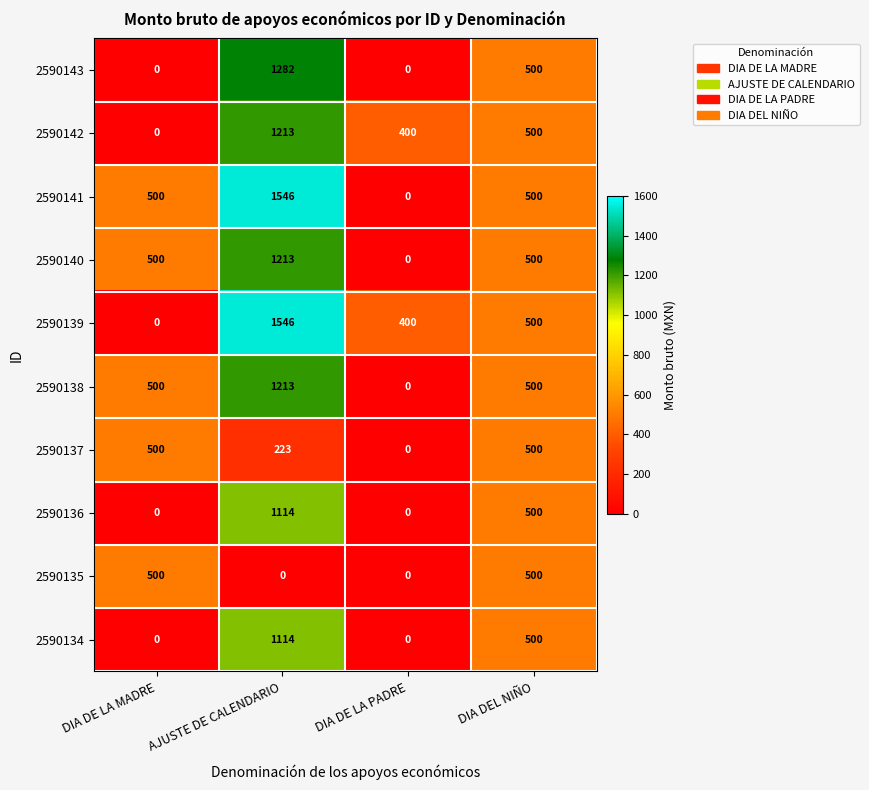

List the labels in order of 2590142 value, smallest first.

DIA DE LA MADRE, DIA DE LA PADRE, DIA DEL NIÑO, AJUSTE DE CALENDARIO